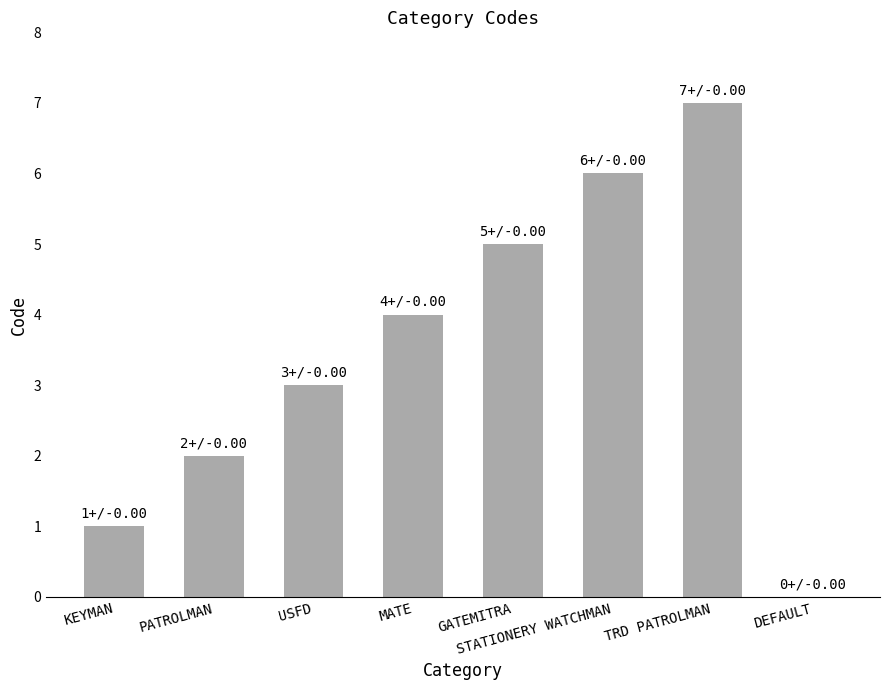

At which label is the value closest to 3?

USFD